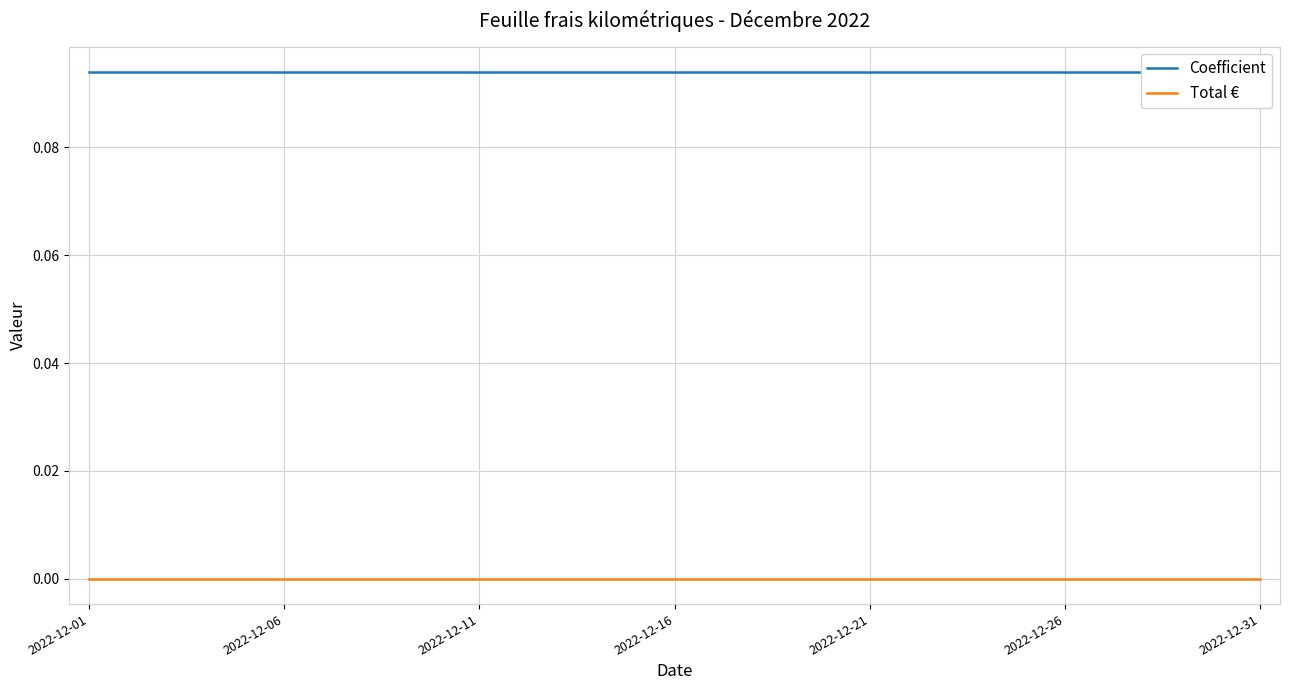

What are all the series names shown in the legend?

Coefficient, Total €